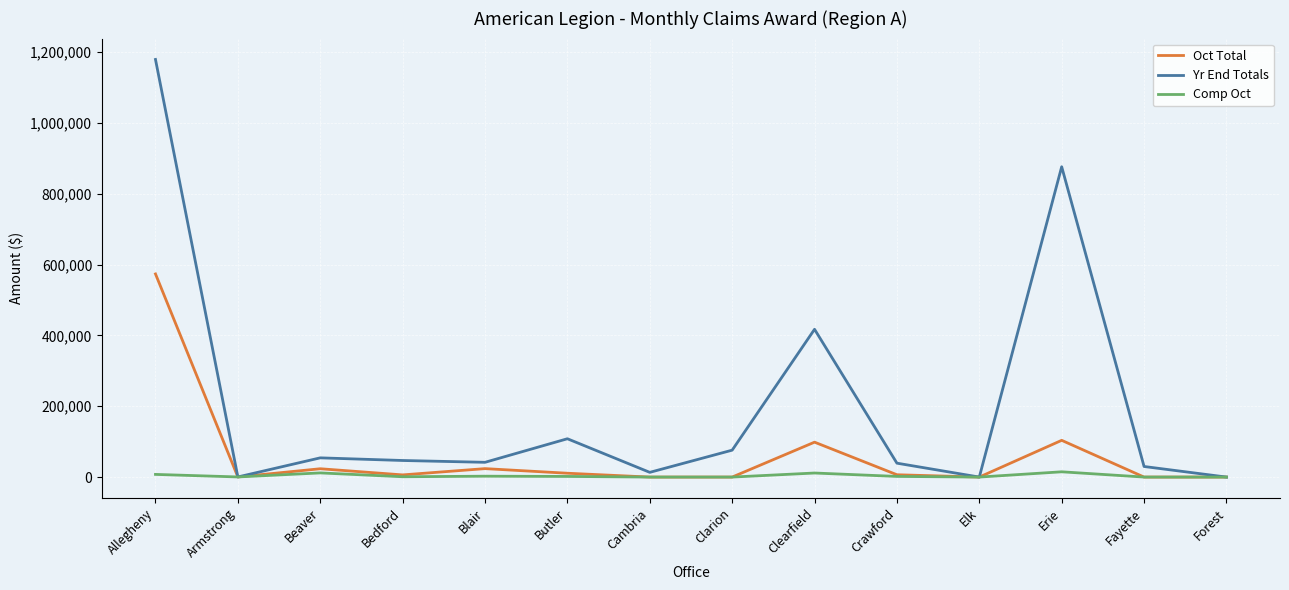

At how many categories does at least one series exceed 281418?

3